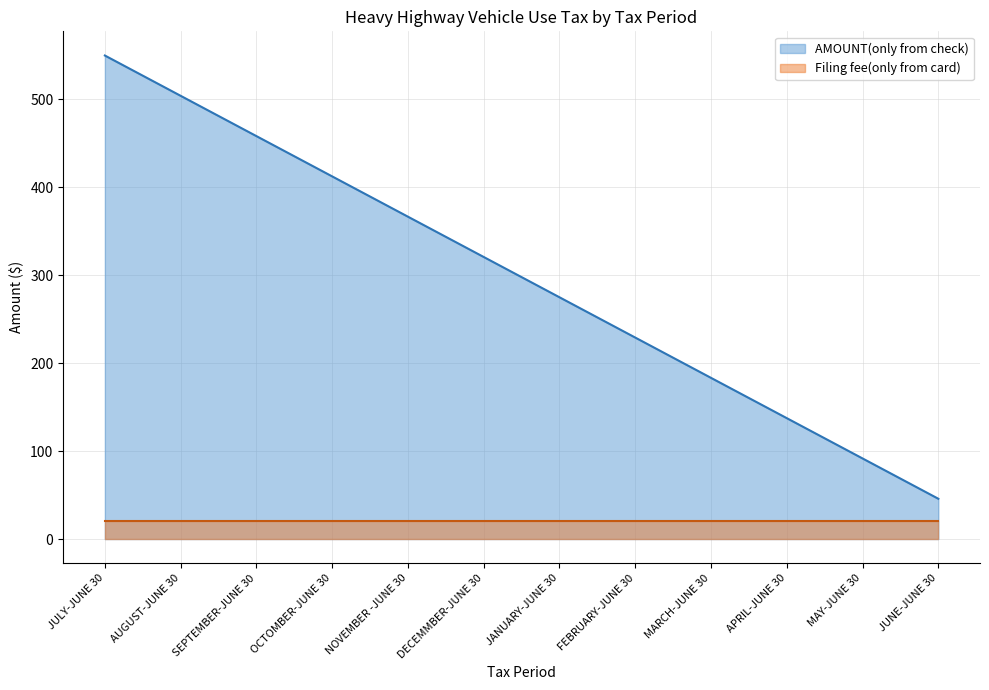

The value at FEBRUARY-JUNE 30 is 229.2. True or false?

True